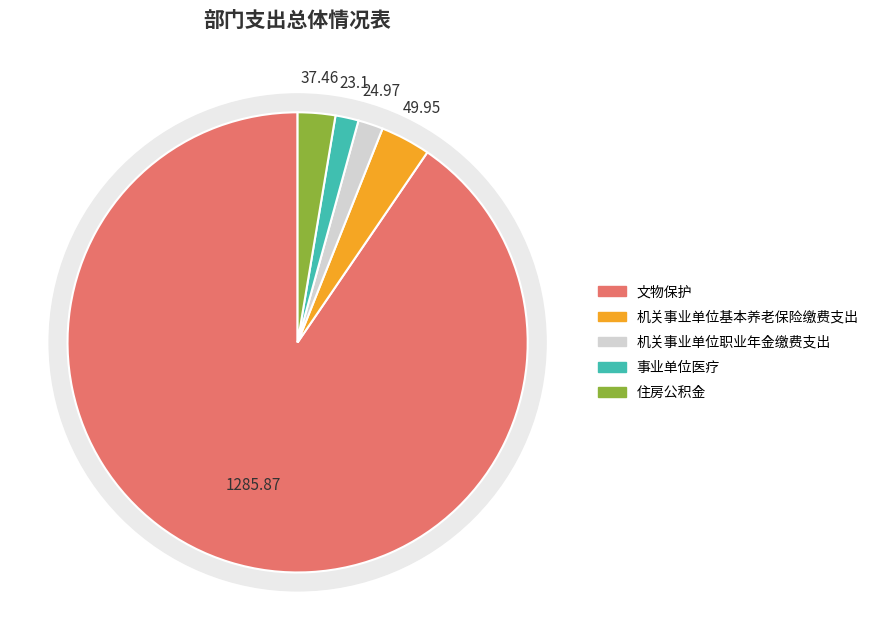

Rank the categories by value from highest to lowest.

文物保护, 机关事业单位基本养老保险缴费支出, 住房公积金, 机关事业单位职业年金缴费支出, 事业单位医疗